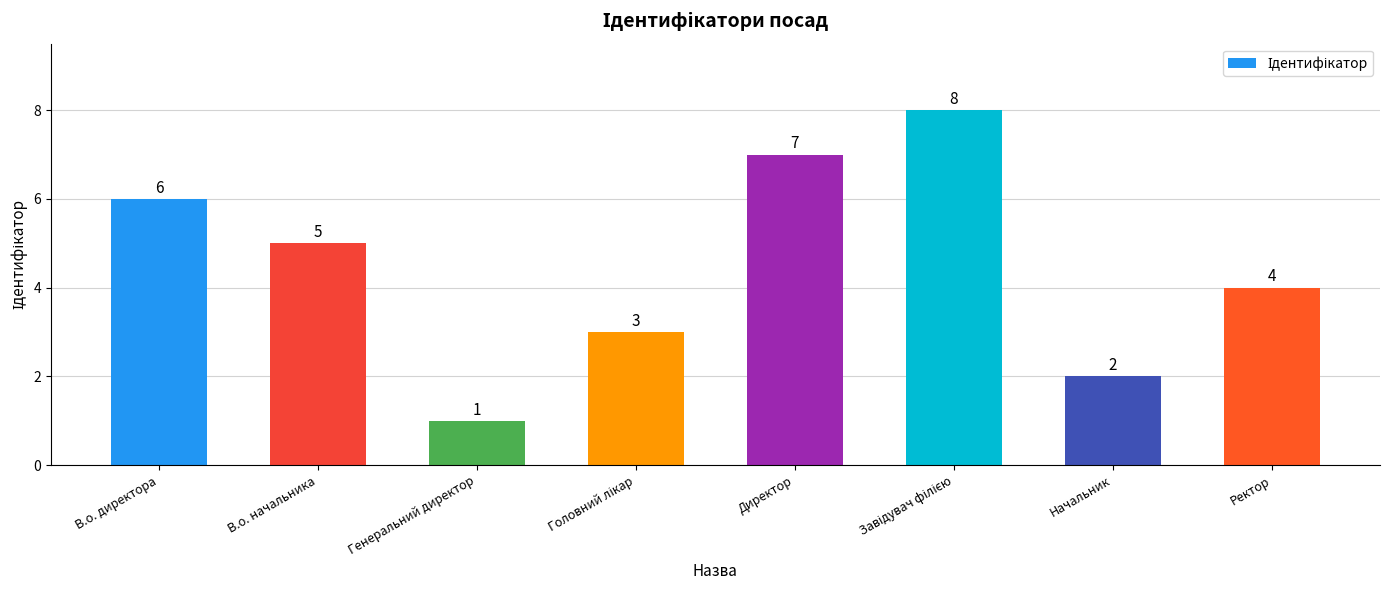

What is the change in value from В.о. начальника to Начальник?

-3